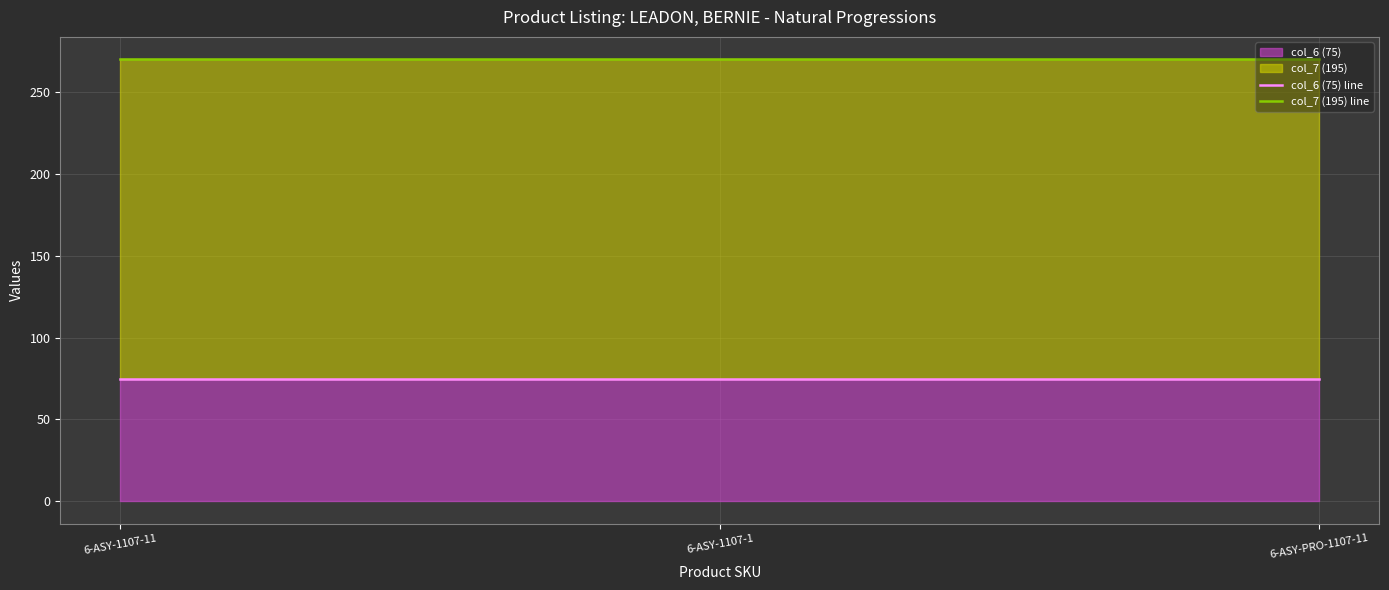

What is the total value across all series at 6-ASY-1107-1?

345